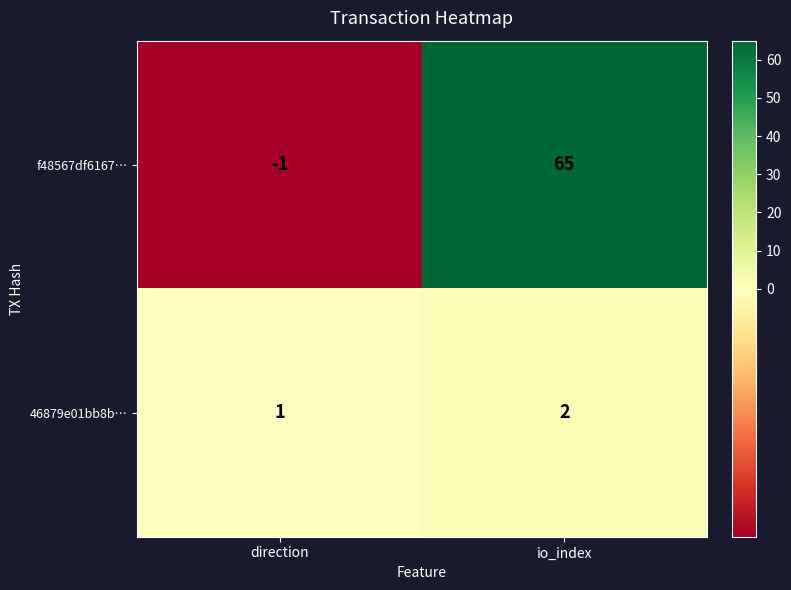

Which category has the highest value across all series?

io_index